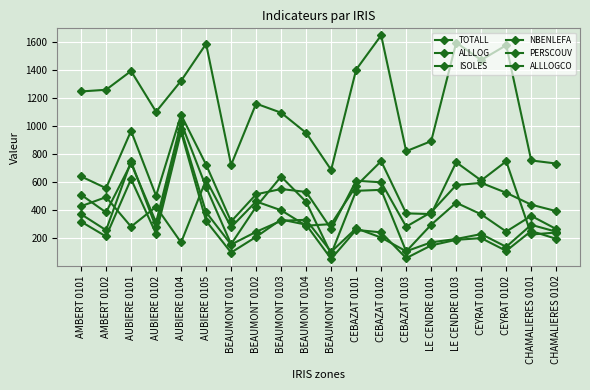

Which series changed the most between LE CENDRE 0101 and CHAMALIERES 0102?

PERSCOUV